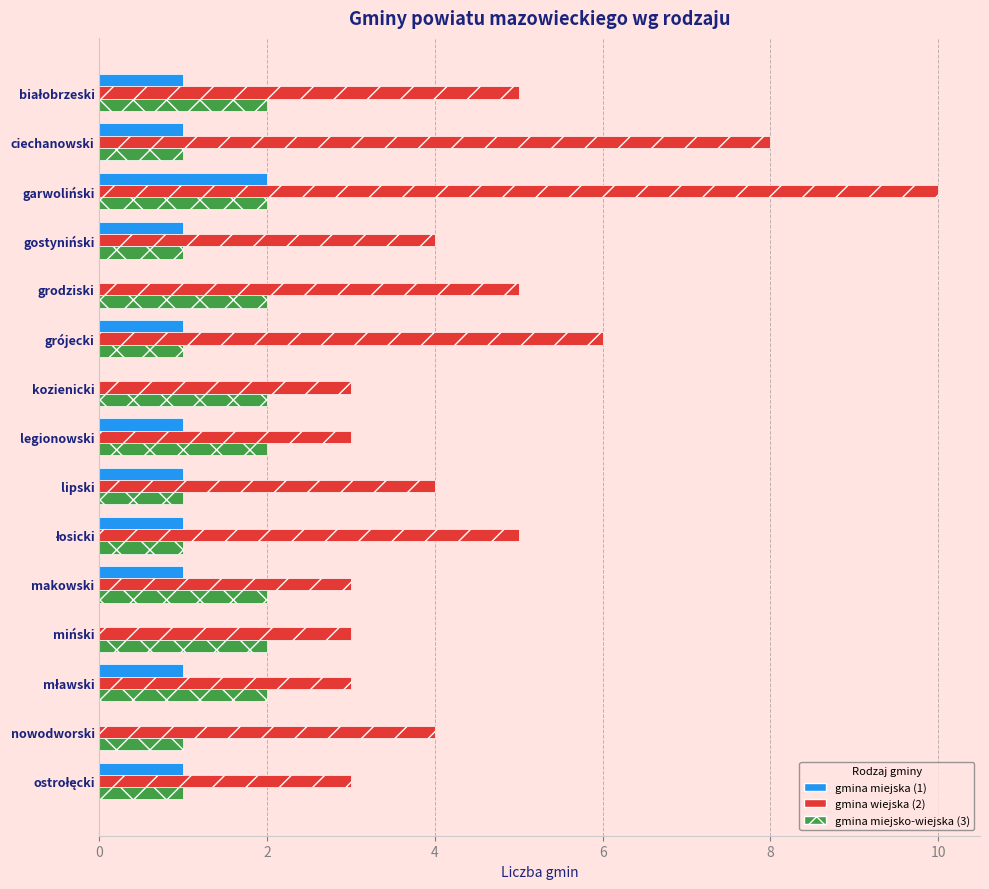

Count the number of data series in this chart.

3